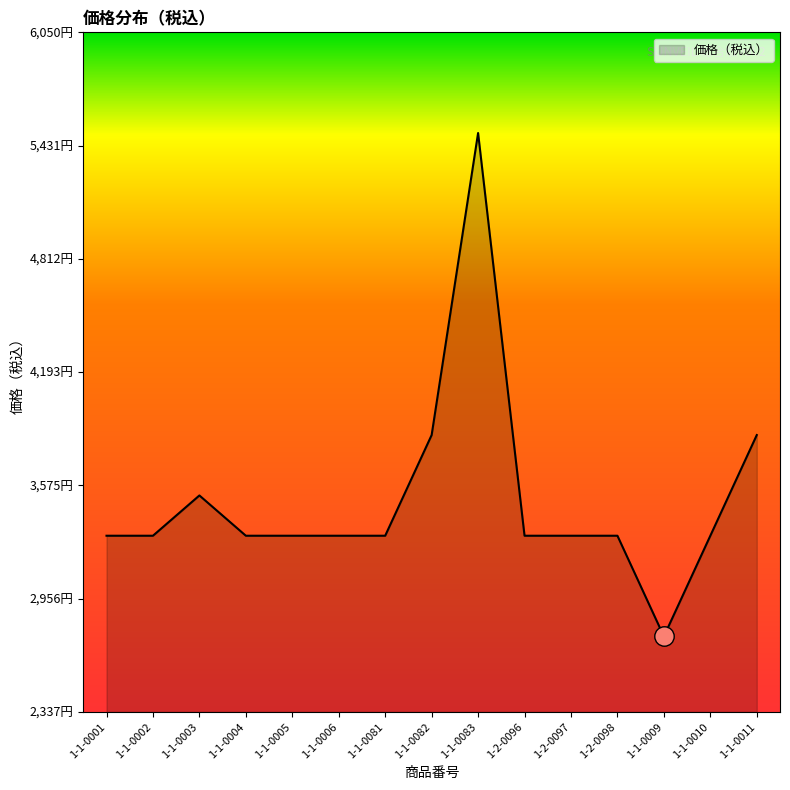

What is the ratio of the value at 1-1-0081 to the value at 1-1-0010?

1.0